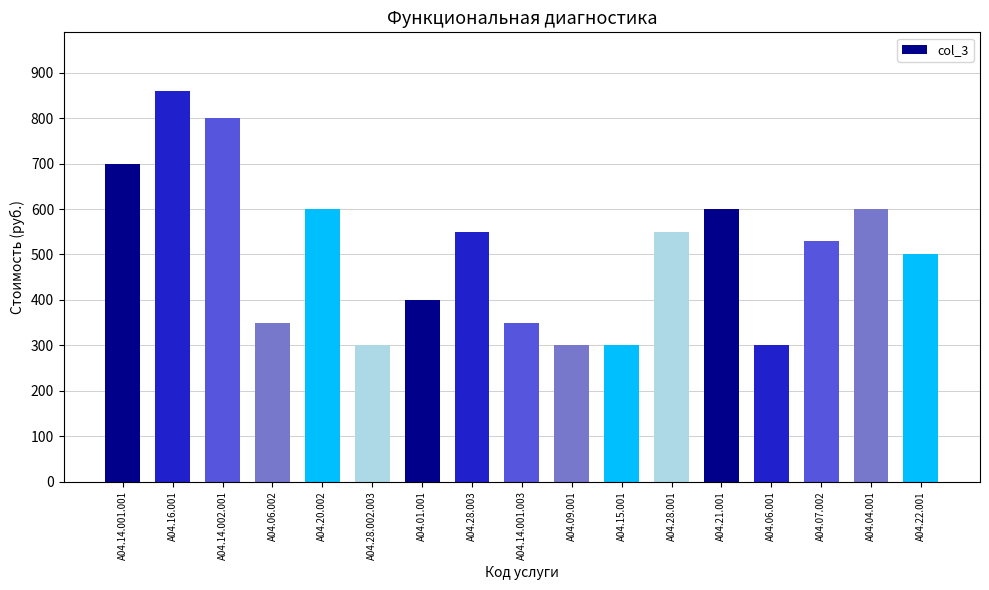

What is the greatest value displayed?

860